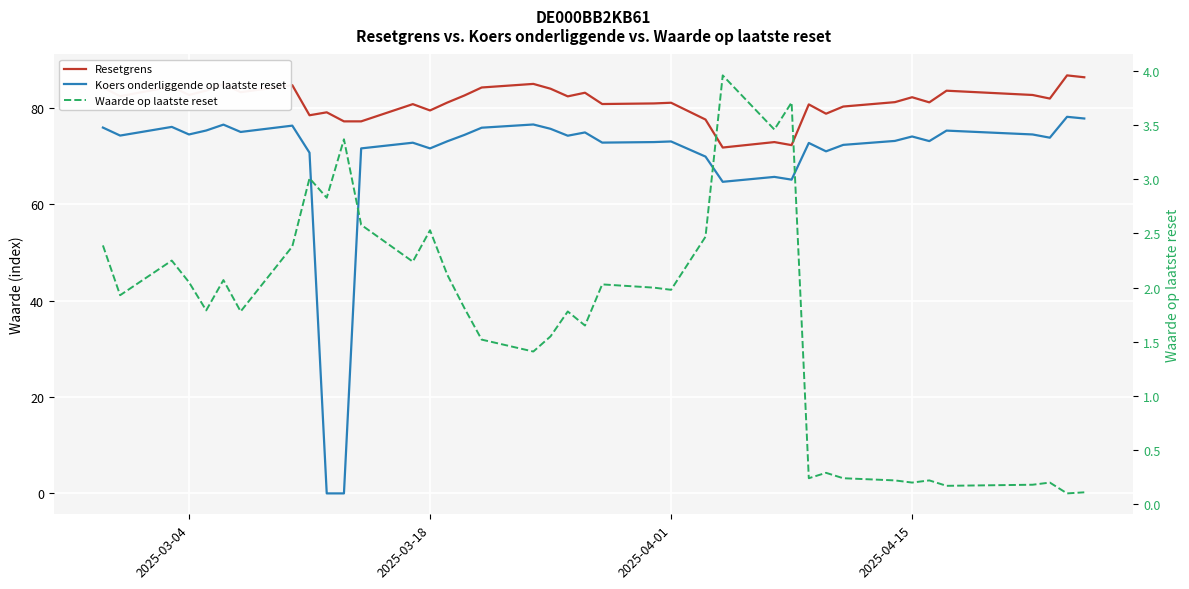

True or false: Waarde op laatste reset and Resetgrens cross at least once.

False